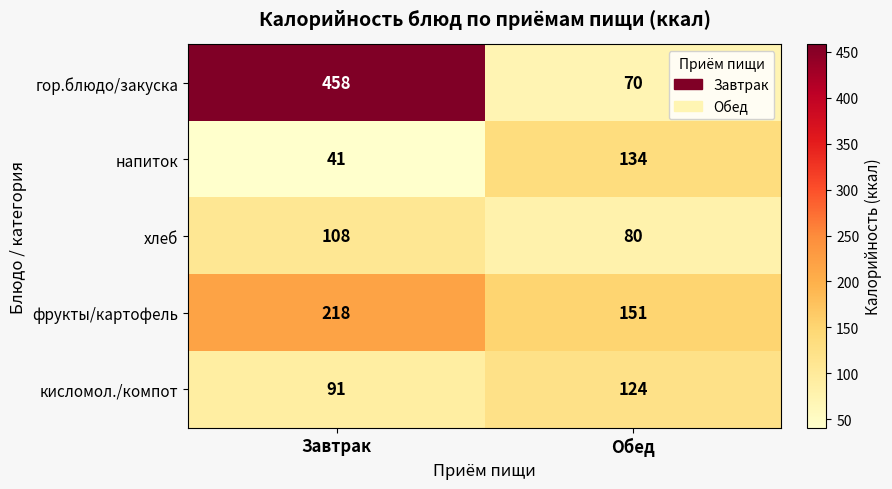

Between Завтрак and Обед, which series saw the biggest shift?

гор.блюдо/закуска